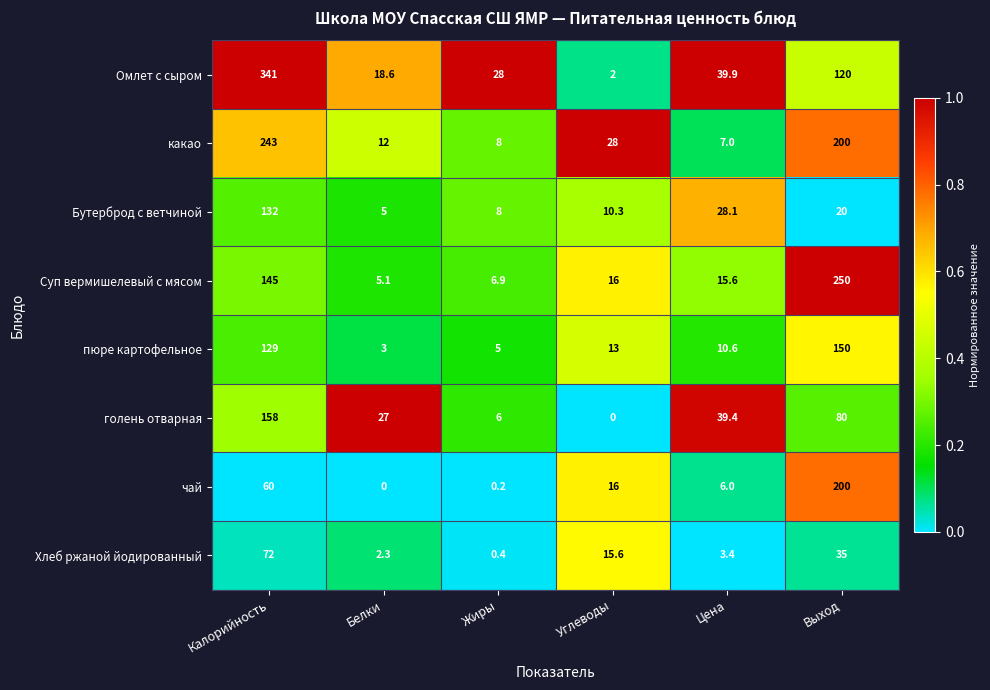

What is the difference between the second highest and second lowest values in the Суп вермишелевый с мясом series?

138.1